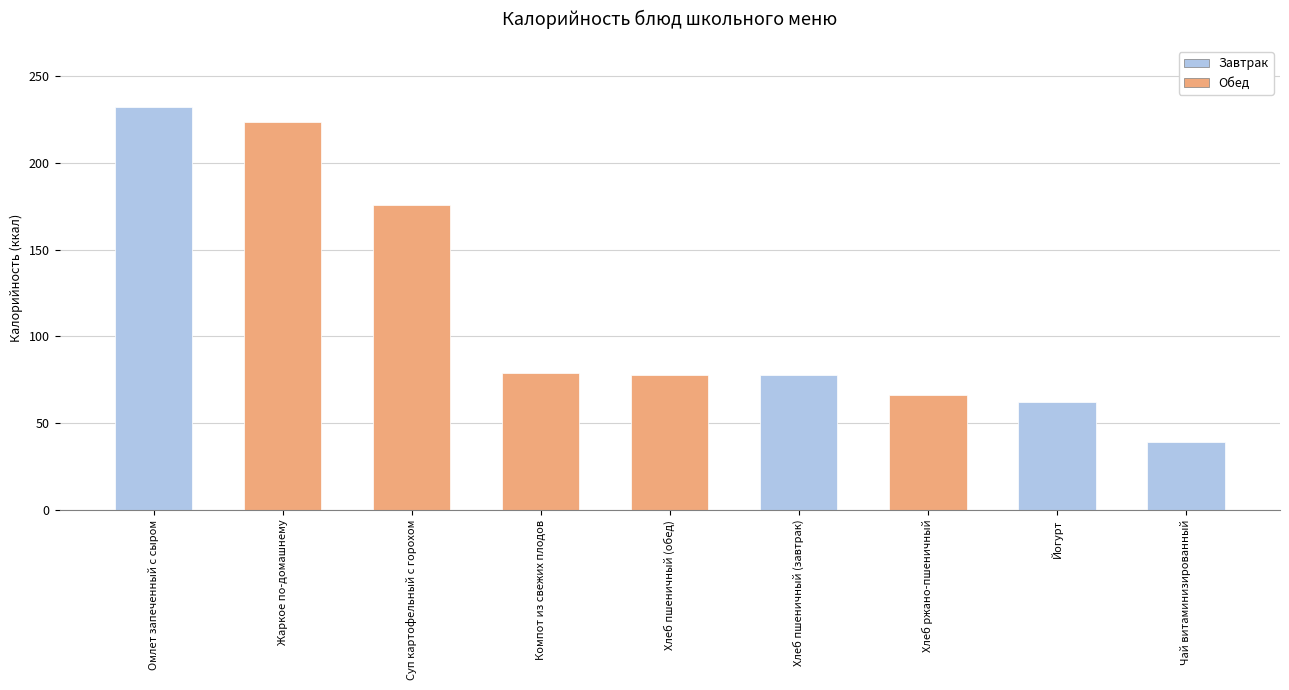

Read the value at Хлеб пшеничный (обед).

78.0